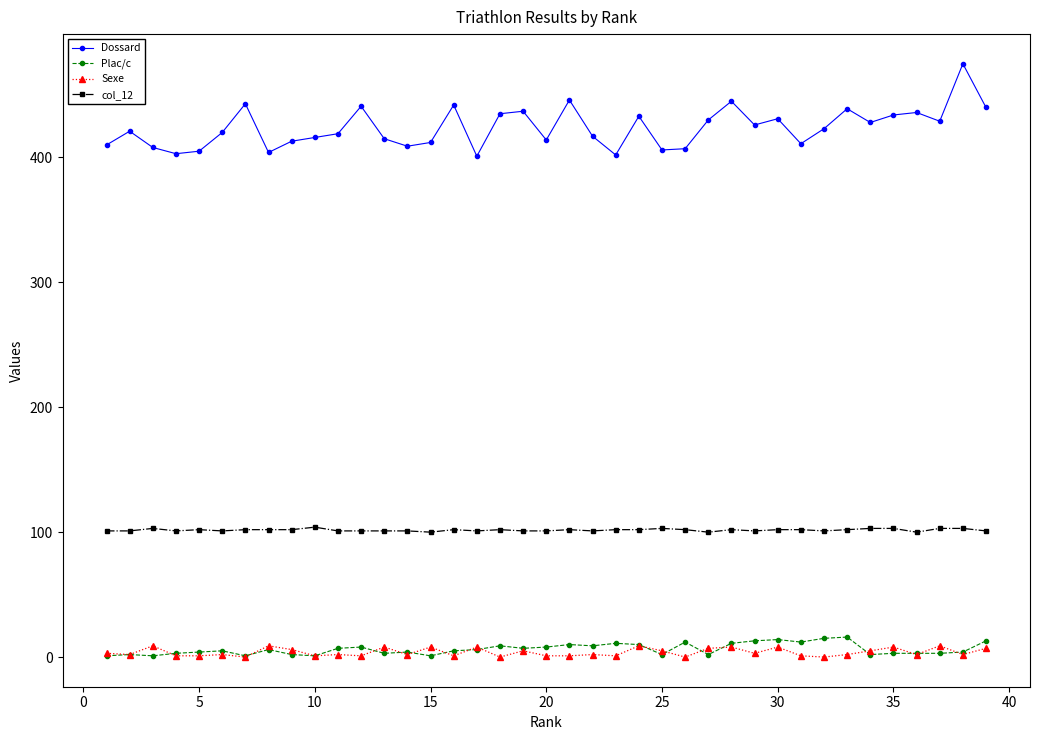

True or false: Sexe has more than 0 interior local peaks.

True